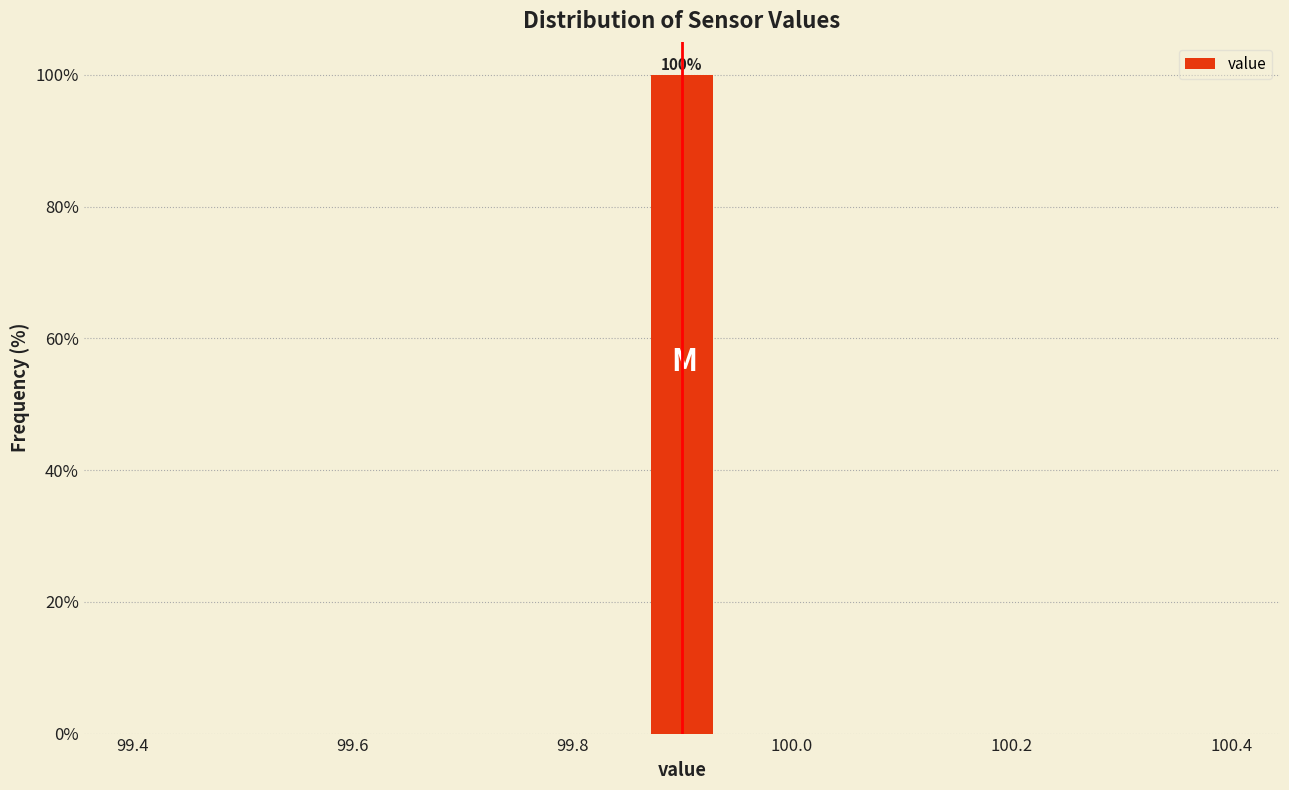

Around what value on the x-axis is the tallest bar? Give the approximate position of its centre, as read against the axis.

99.90